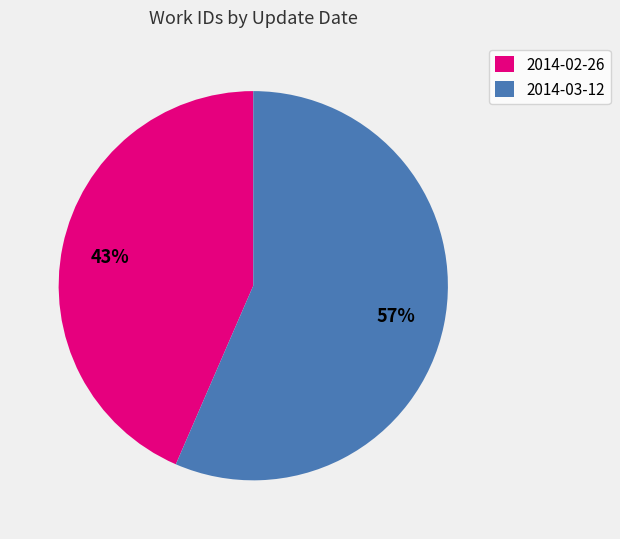

Which slice is the largest?

2014-03-12